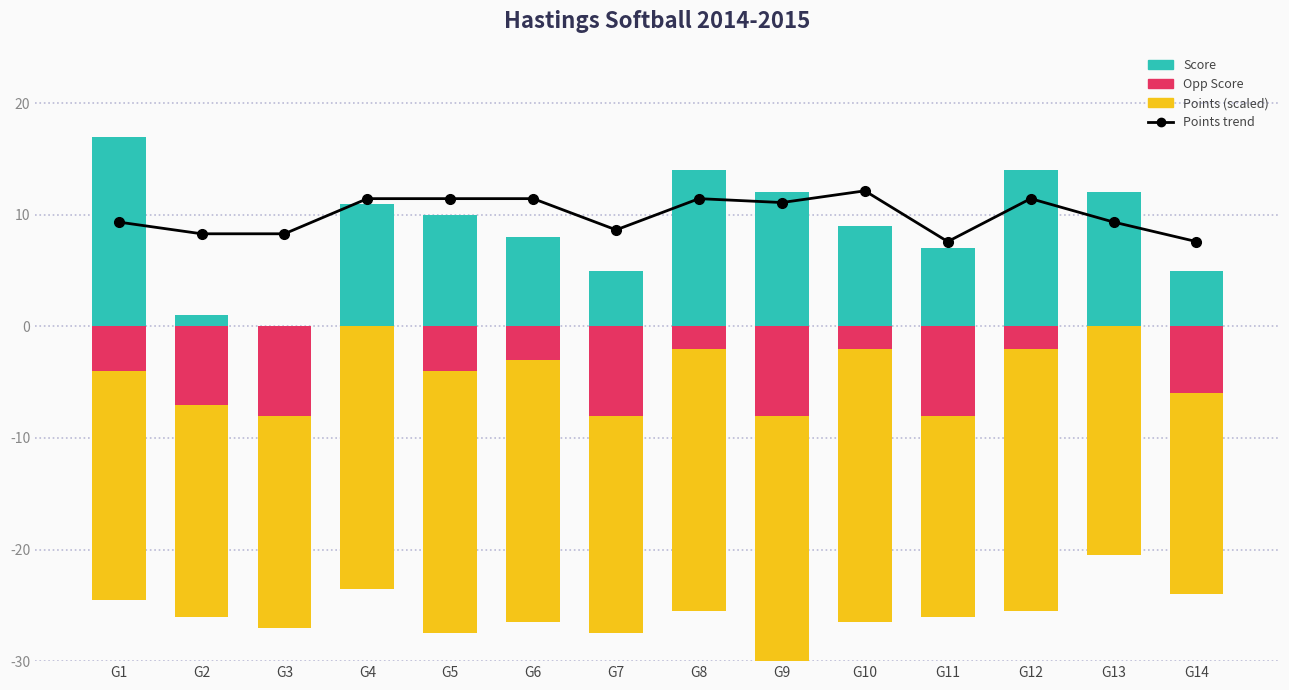

How many groups of bars are there?

14